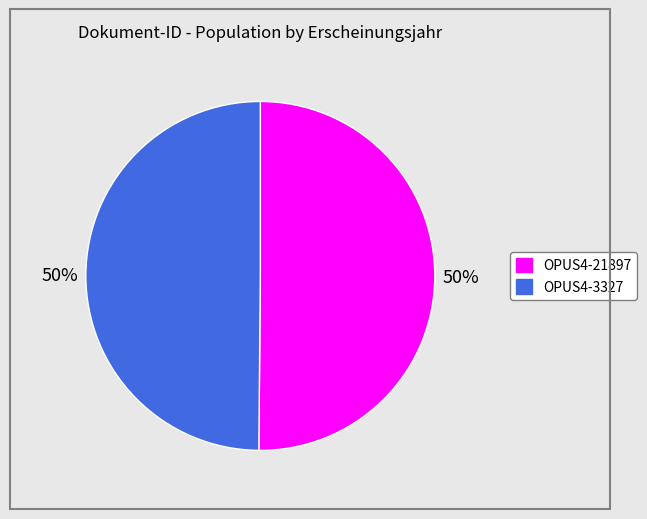

To the nearest percent, what percentage of the pie is OPUS4-3327?

50%